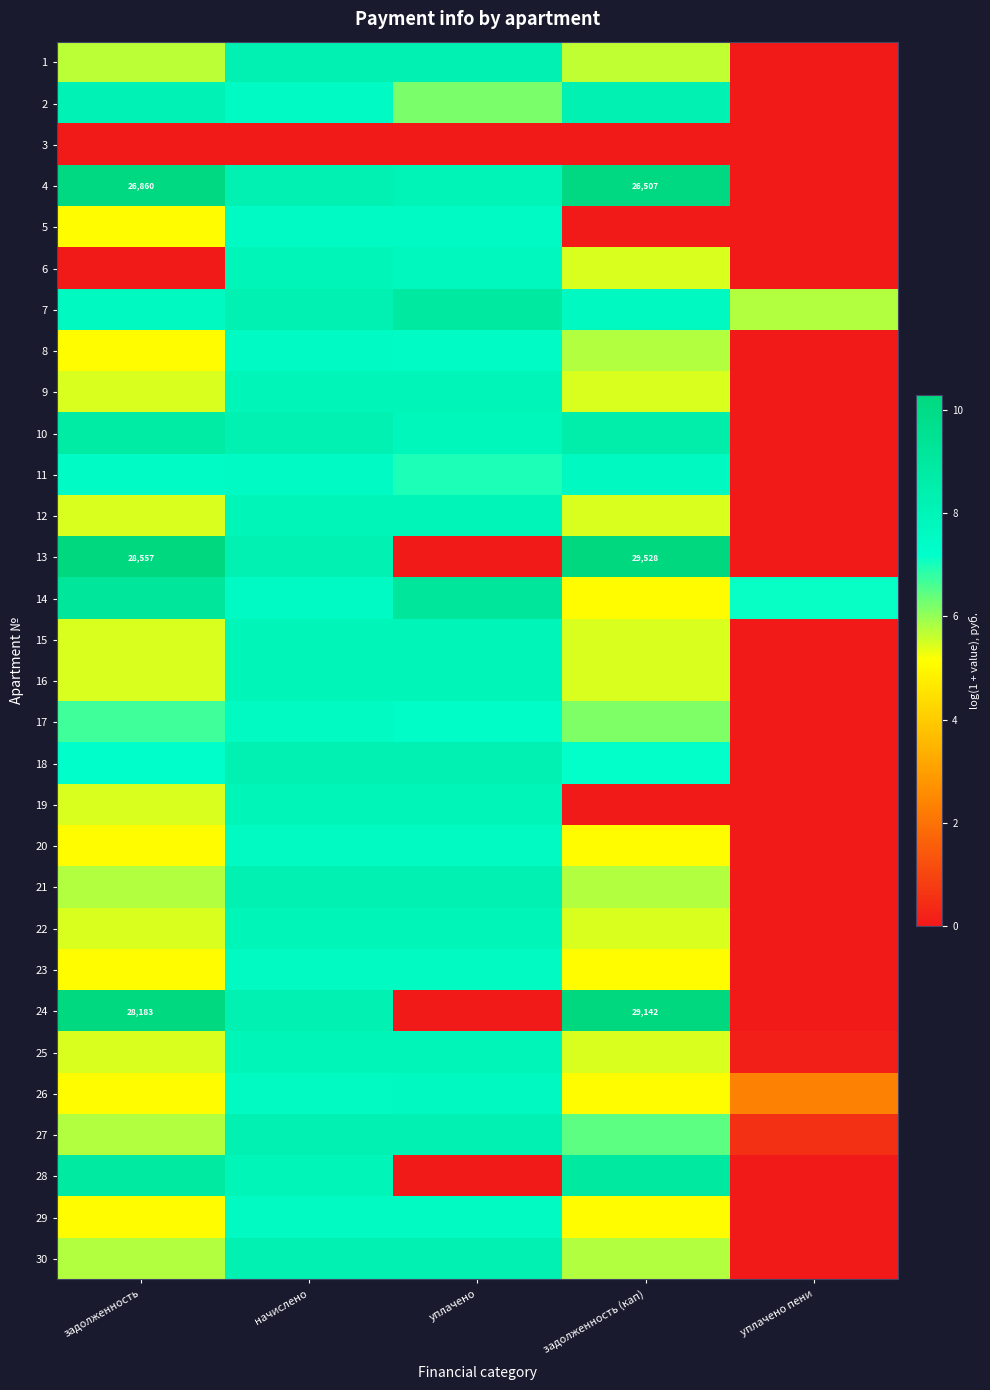

What is the difference between the 23 values at уплачено пени and задолженность?

5.1